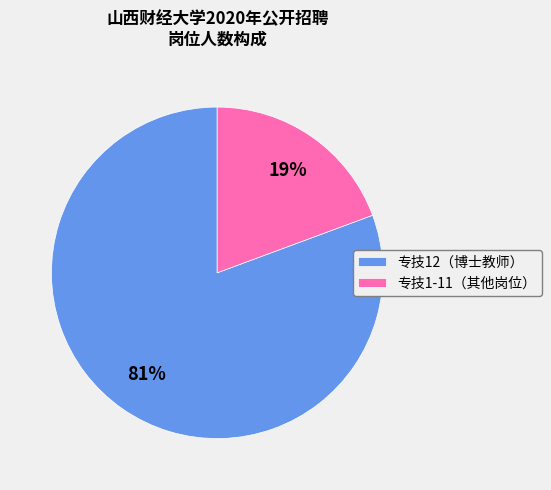

To the nearest percent, what percentage of the pie is 专技1-11（其他岗位）?

19%